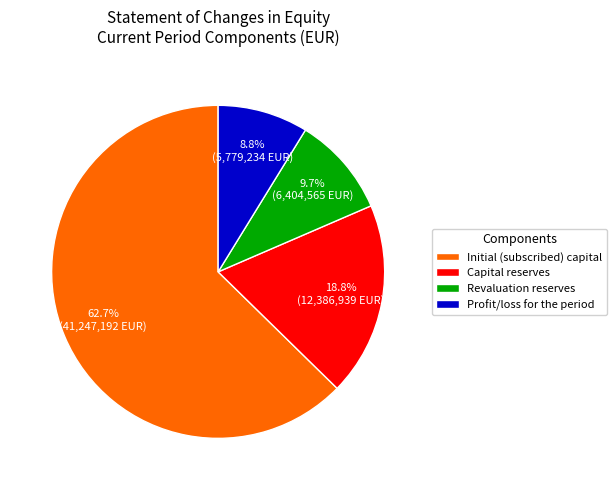

Which category has the smallest portion of the pie?

Profit/loss for the period